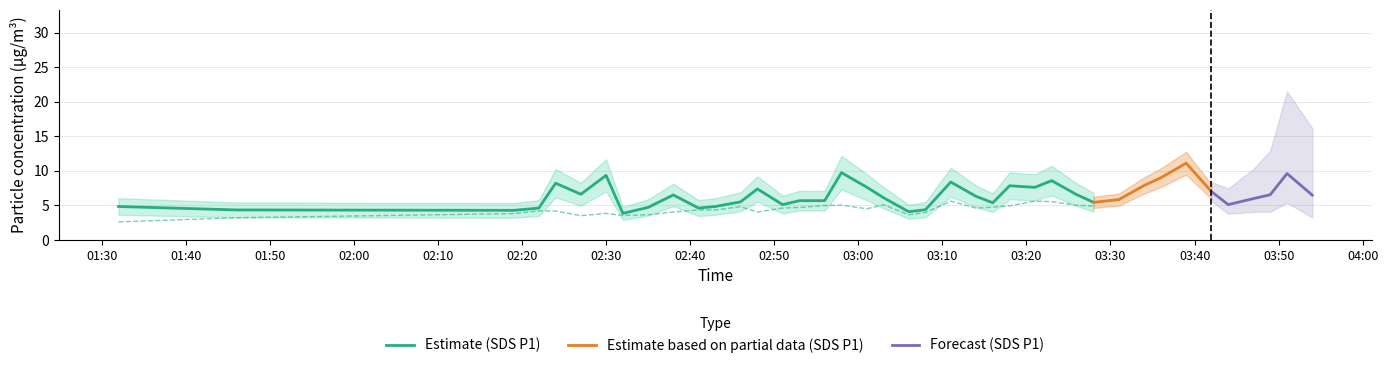

What is the difference between the maximum and minimum values in the SDS_P1 series?

7.3